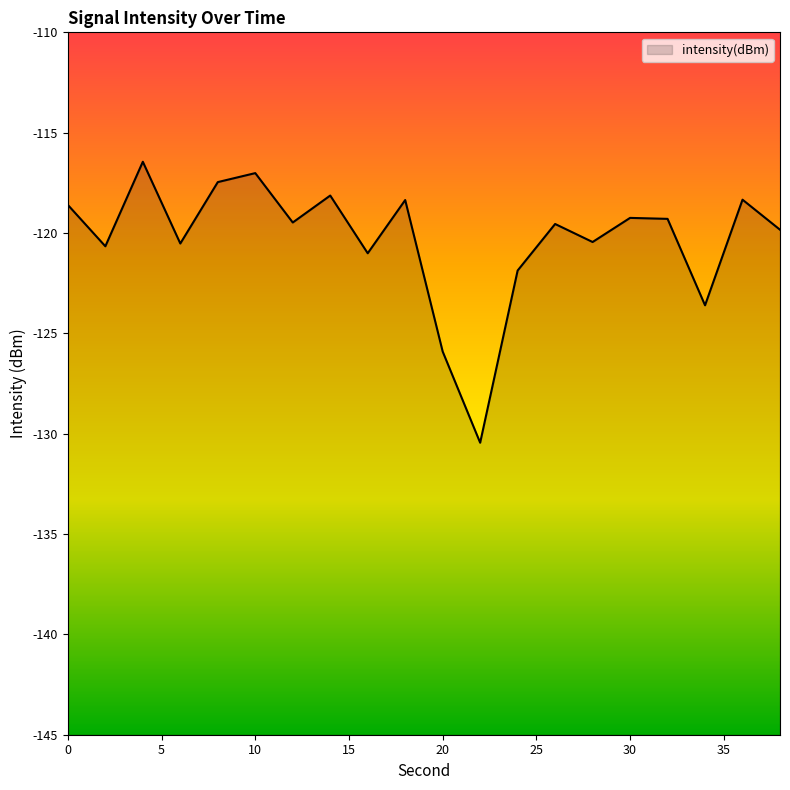

How many lines are shown in the chart?

1